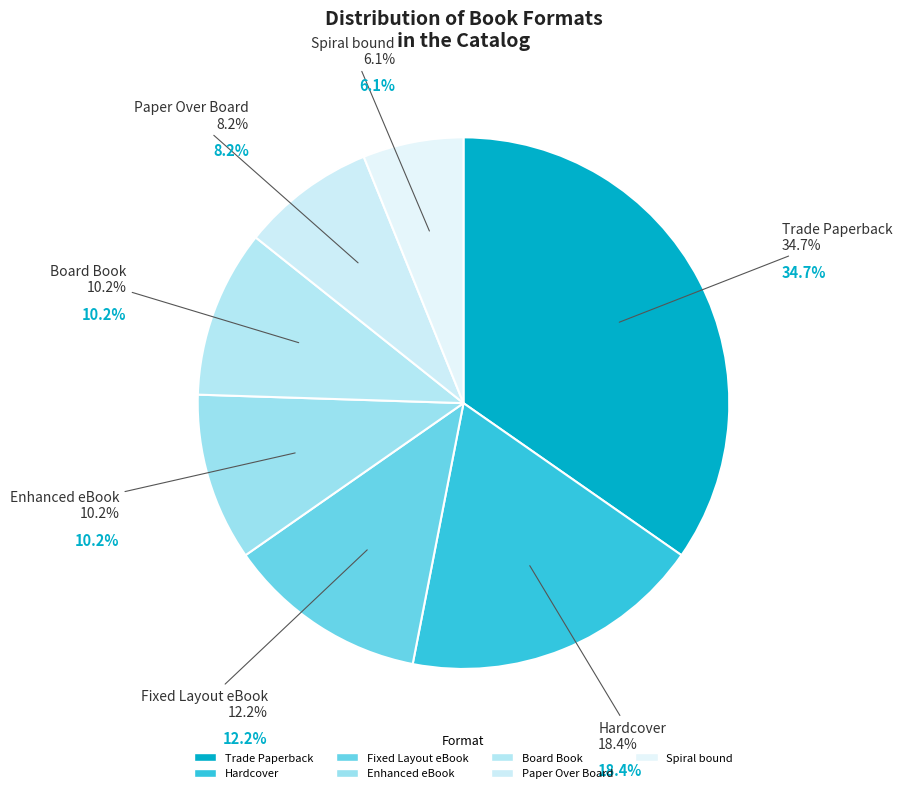

Combined, do Paper Over Board and Hardcover account for over 50%?

No